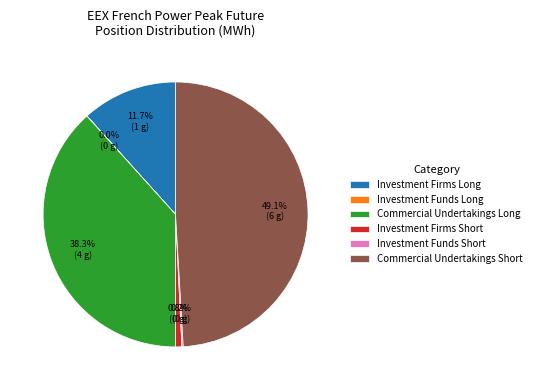

What percentage is NOT represented by Commercial Undertakings Short?

50.9%